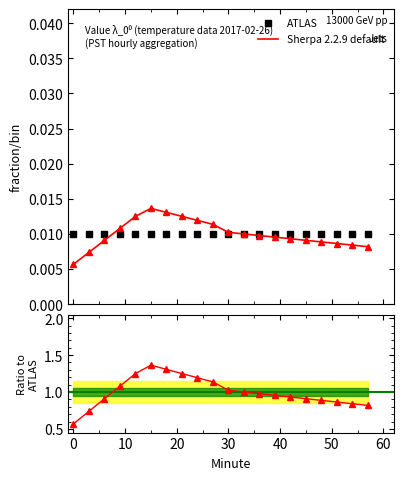

How many lines are shown in the chart?

2